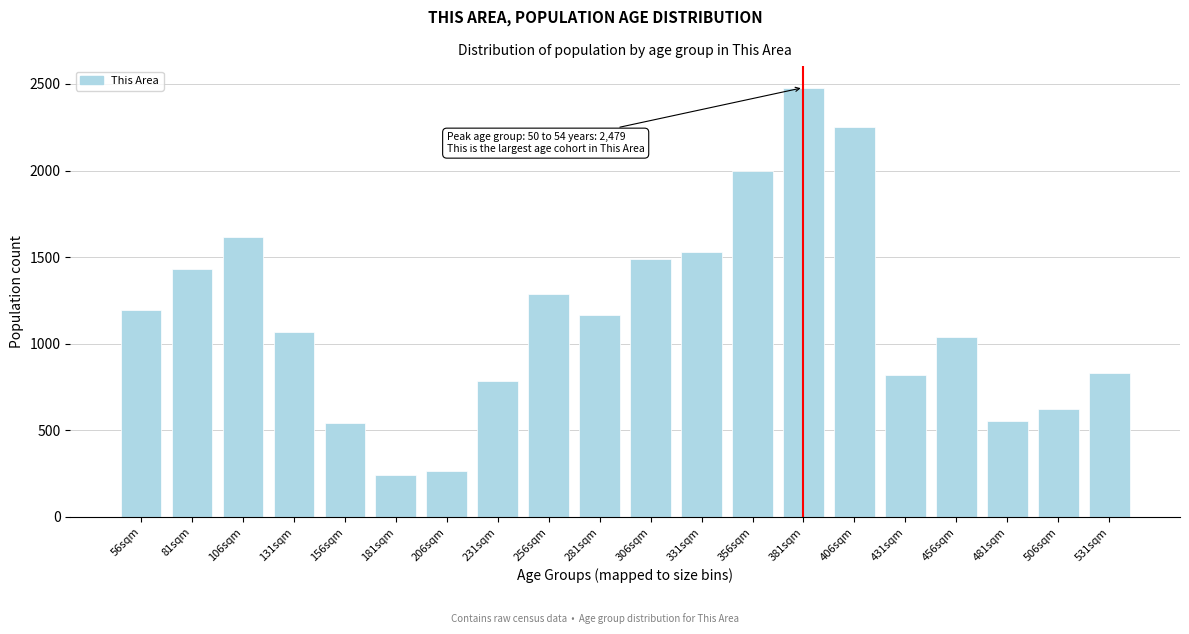

Reading right to left, transcribe all the data shown in this chart.

833	621	554	1038	822	2250	2479	1998	1529	1487	1167	1289	786	266	242	540	1065	1616	1432	1194